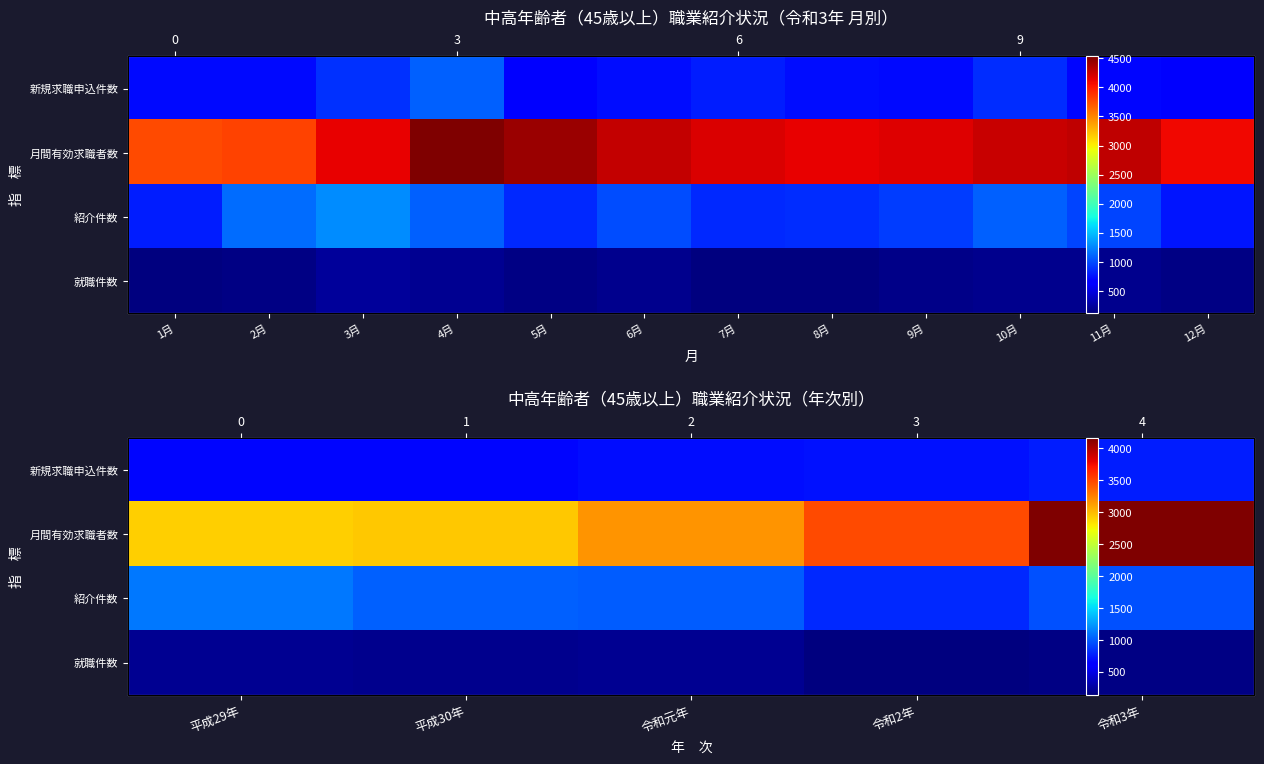

Read the 新規求職申込件数 value at 平成29年.

662.2